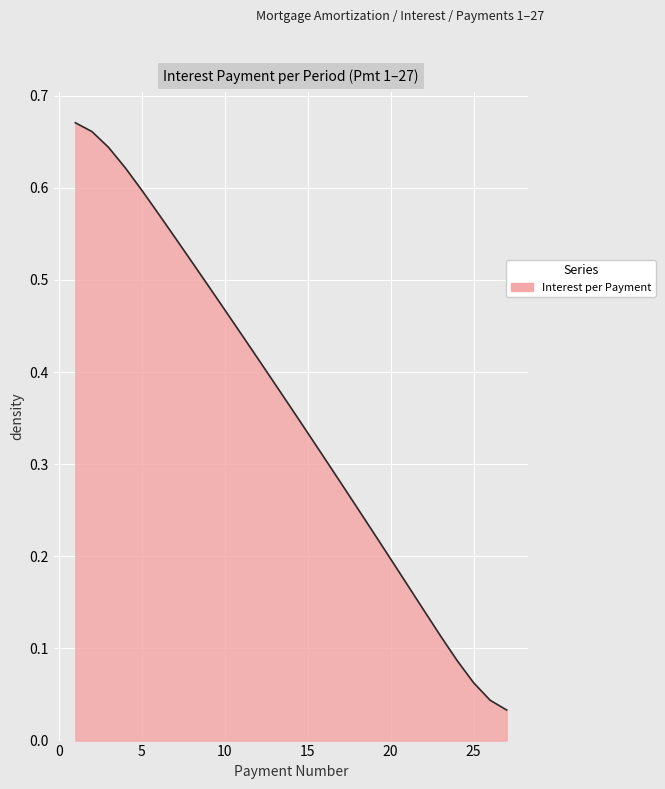

How many lines are shown in the chart?

1